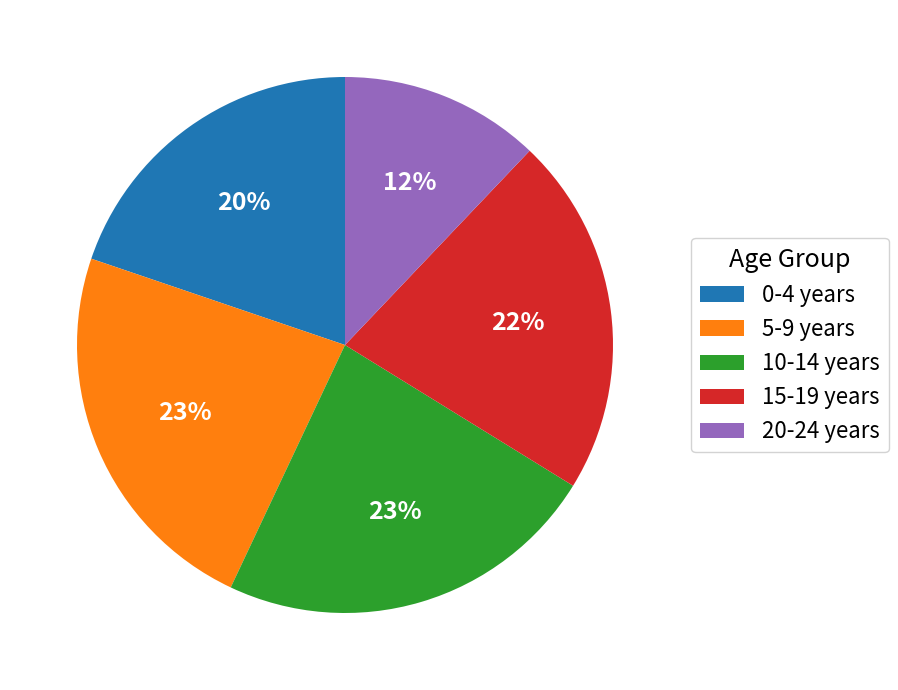

Which slice is the smallest?

20-24 years